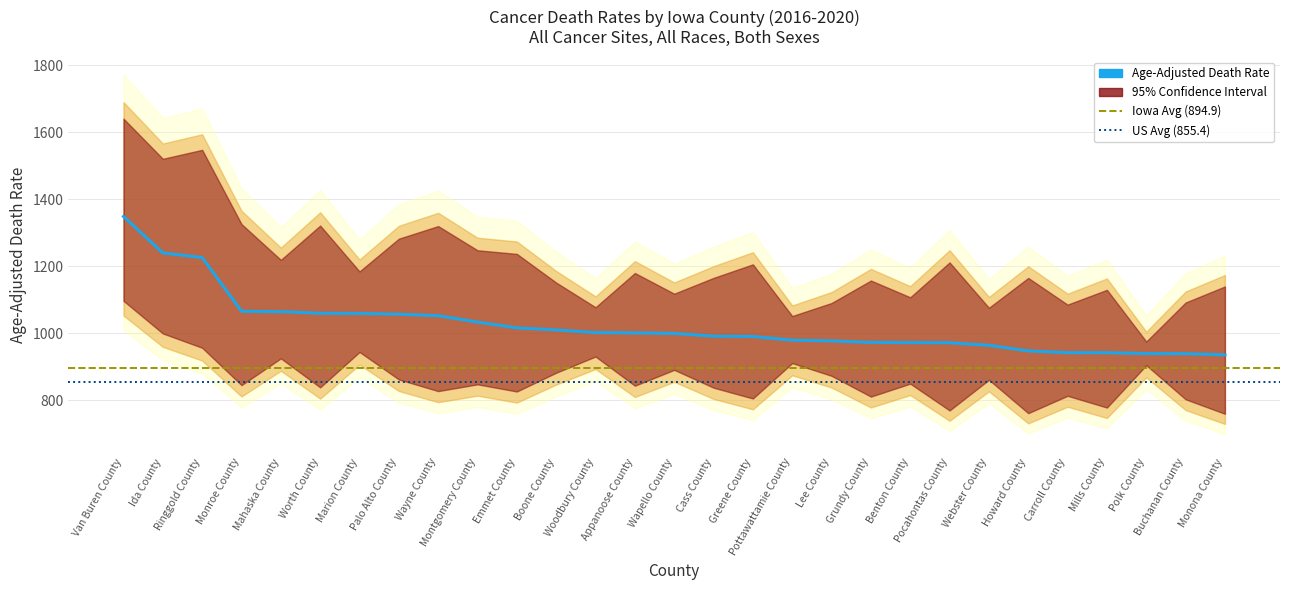

How many lines are shown in the chart?

3